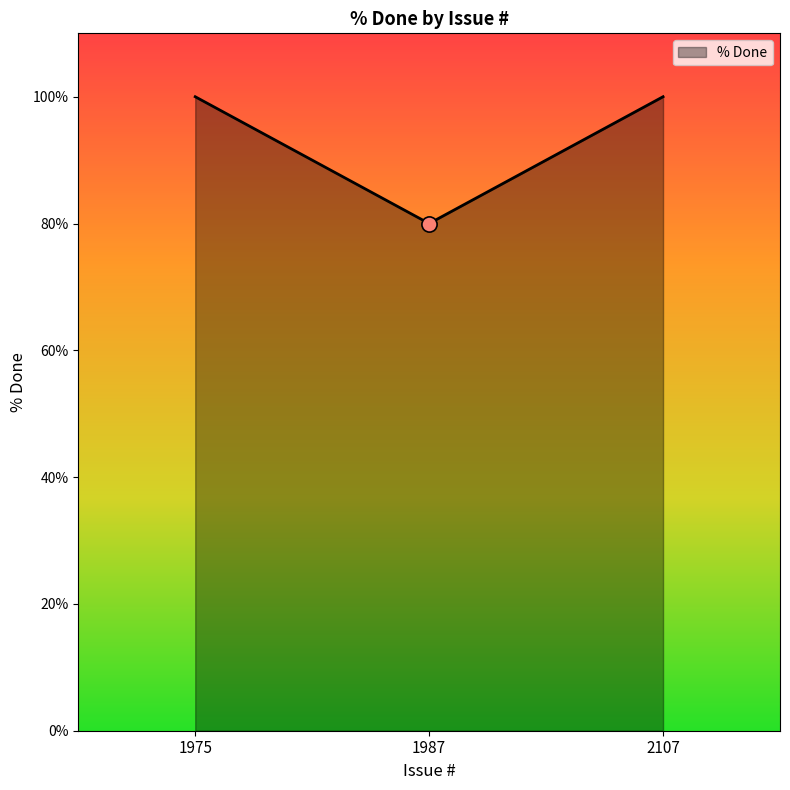

Approximately how many times larger is the value at 1987 compared to 2107?

0.8